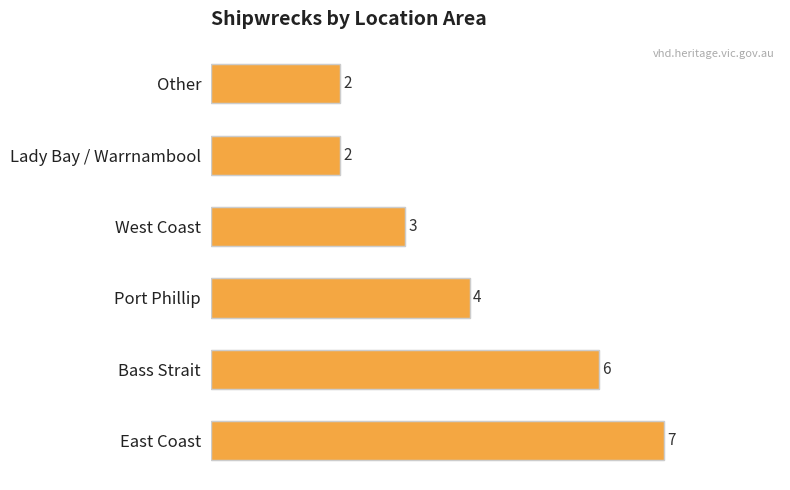

What is the average value?

4